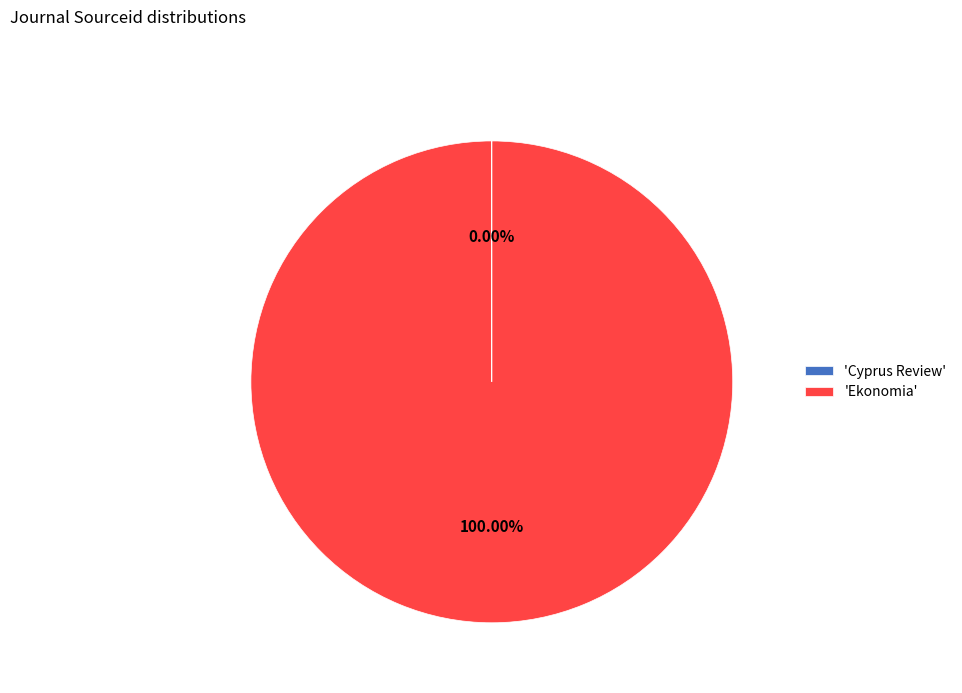

Which slice is the largest?

'Ekonomia'